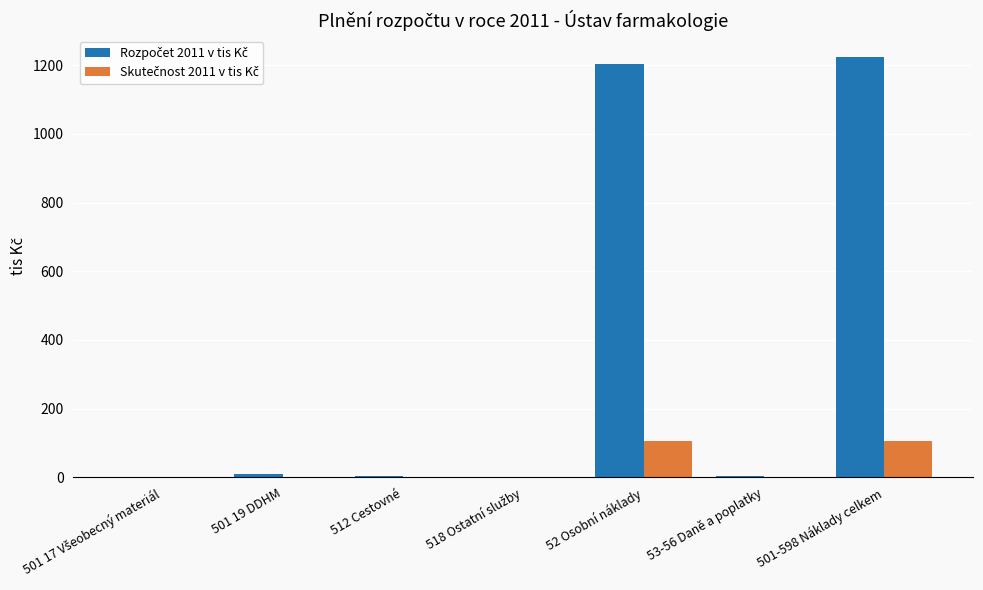

What is the total value across all series at 52 Osobní náklady?

1309.4